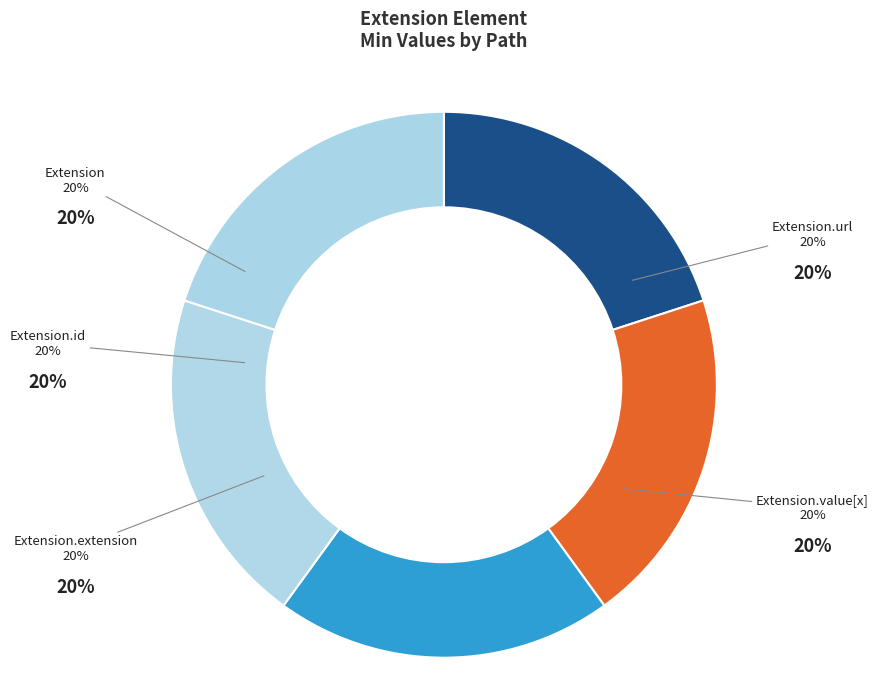

Does any single category account for the majority?

No